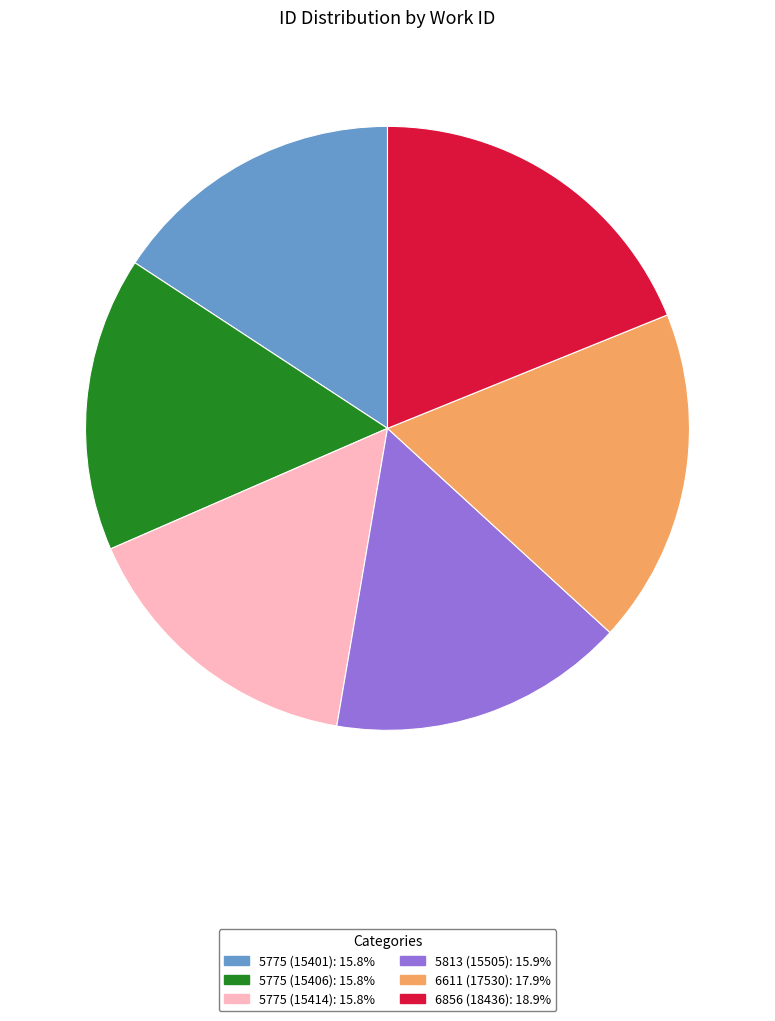

Which has a higher value, 5775 (15406) or 6856 (18436)?

6856 (18436)